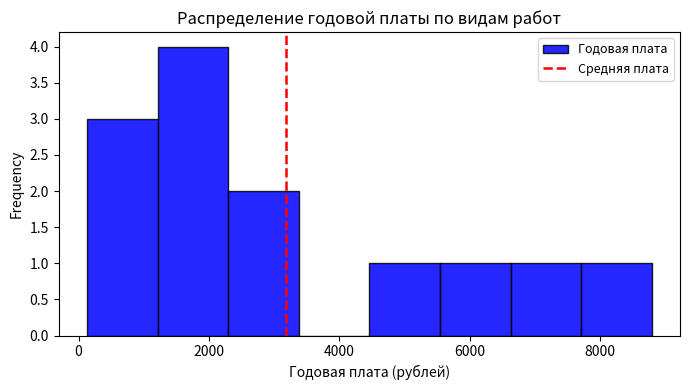

Reading left to right, list every bar in this chart as the range it spans on the x-axis followed by its height. Neither the bar edges nor the heights are printed on the chart, so give them approximately, as read against the axes.

200 to 1200: 3
1200 to 2200: 4
2200 to 3400: 2
3400 to 4400: 0
4400 to 5600: 1
5600 to 6600: 1
6600 to 7800: 1
7800 to 8800: 1